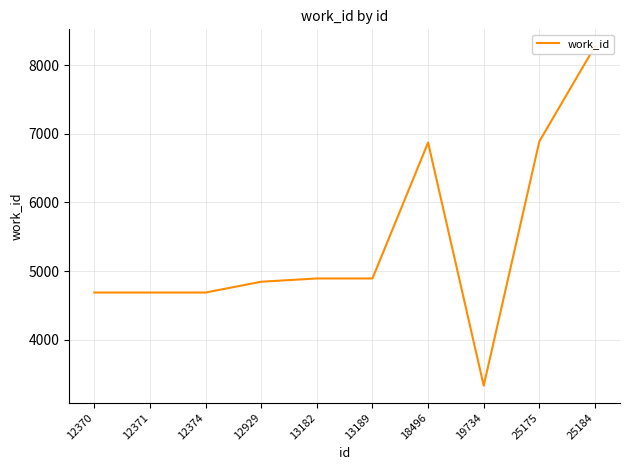

Rank the categories by value from lowest to highest.

19734, 12370, 12371, 12374, 12929, 13182, 13189, 18496, 25175, 25184